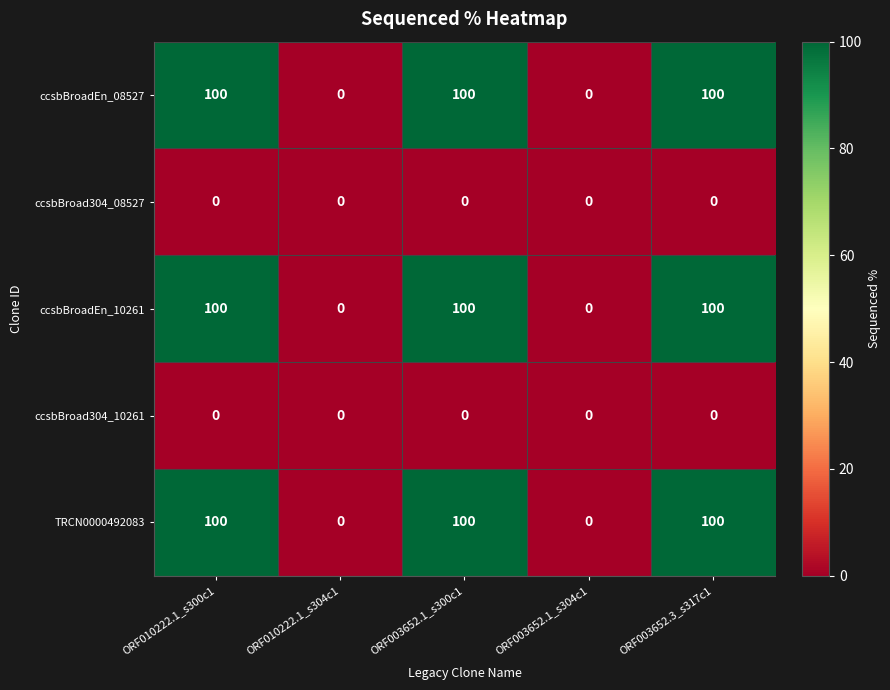

At how many categories does at least one series exceed 50?

3